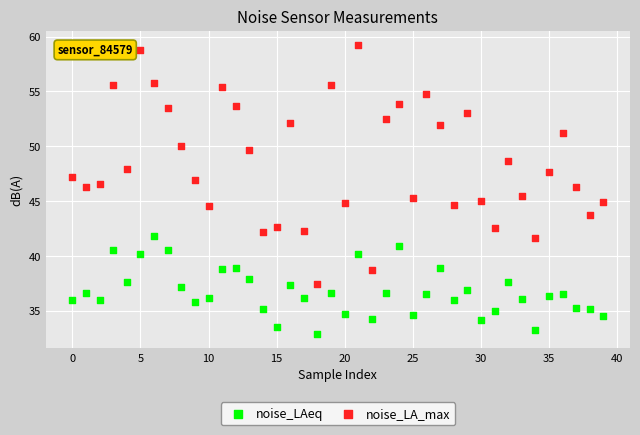

Which series contains the lowest Y value?

noise_LAeq